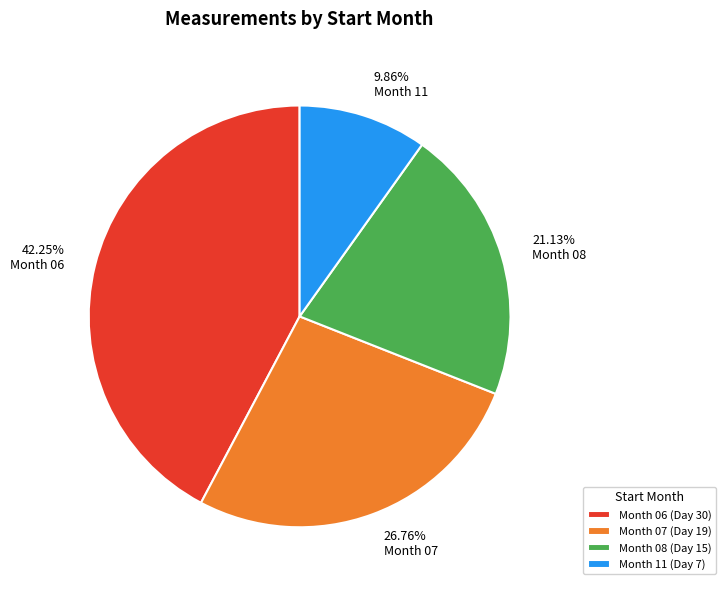

Is there a majority slice in this chart?

No